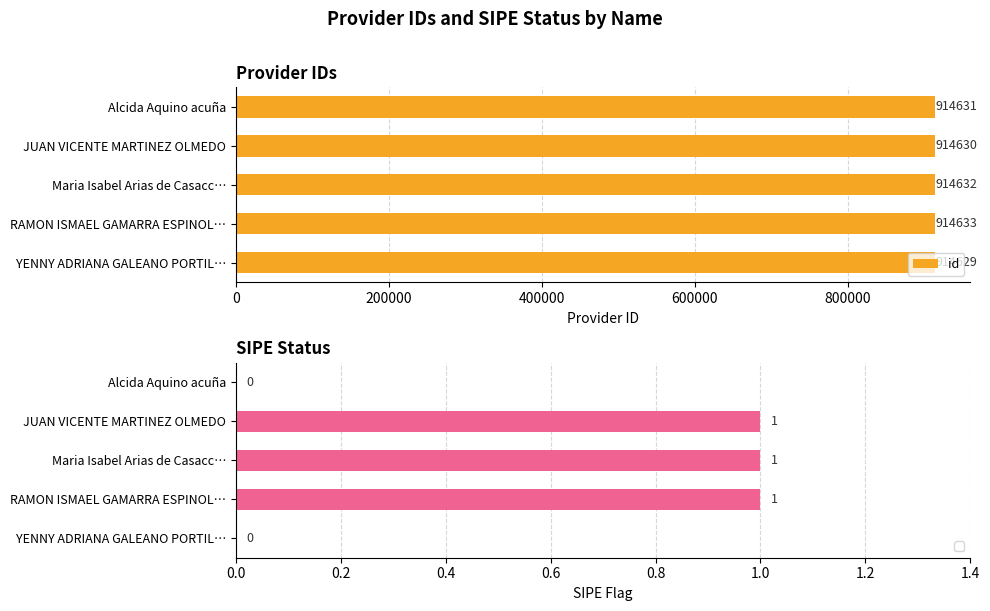

How many values are between 914630 and 914632?

3